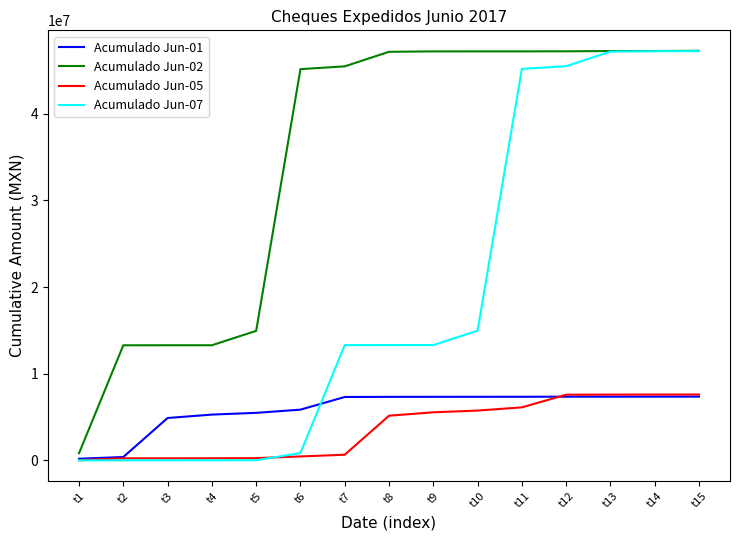

What is the difference between the maximum and minimum values in the Acumulado Jun-01 series?

7162897.4